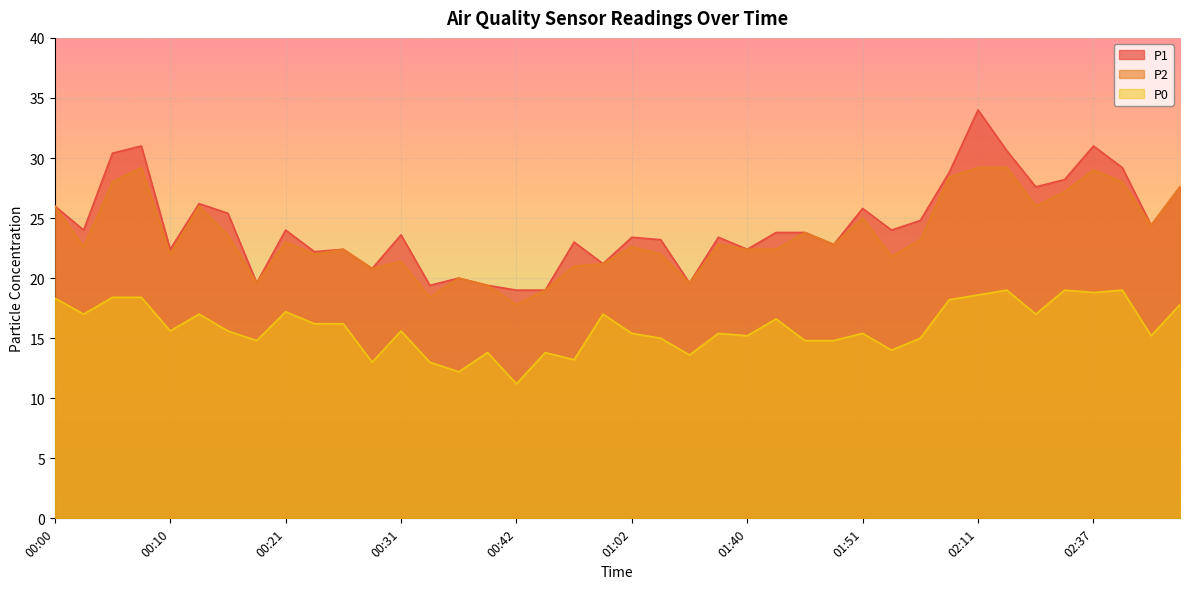

How many lines are shown in the chart?

3